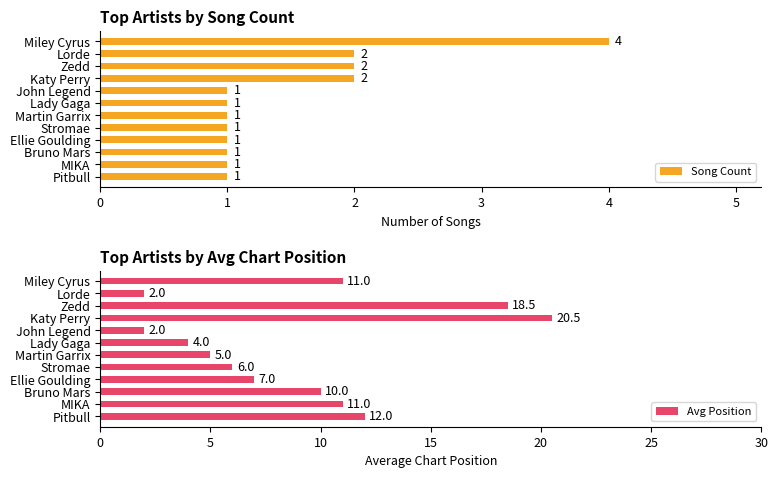

Reading left to right, extract all data points from this chart.

Song Count: 0=4.0	1=2.0	2=2.0	3=2.0	4=1.0	5=1.0	6=1.0	7=1.0	8=1.0	9=1.0	10=1.0	11=1.0
Avg Position: 0=11.0	1=2.0	2=18.5	3=20.5	4=2.0	5=4.0	6=5.0	7=6.0	8=7.0	9=10.0	10=11.0	11=12.0